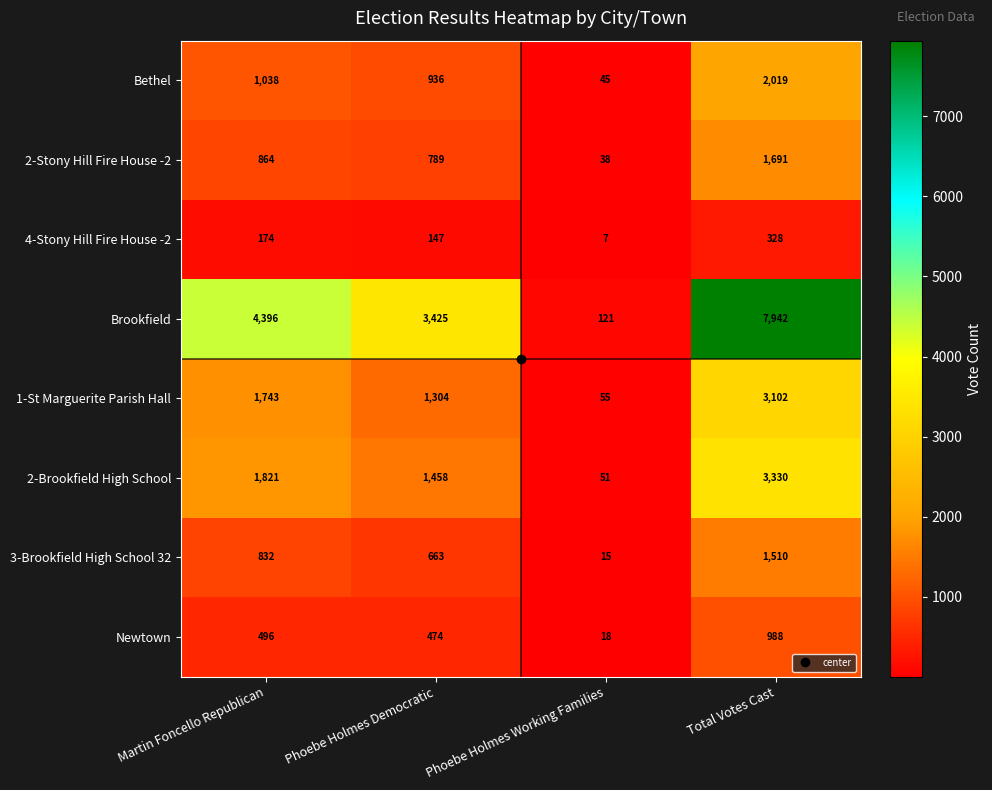

The value of 2-Brookfield High School at Phoebe Holmes Working Families is 24. True or false?

False